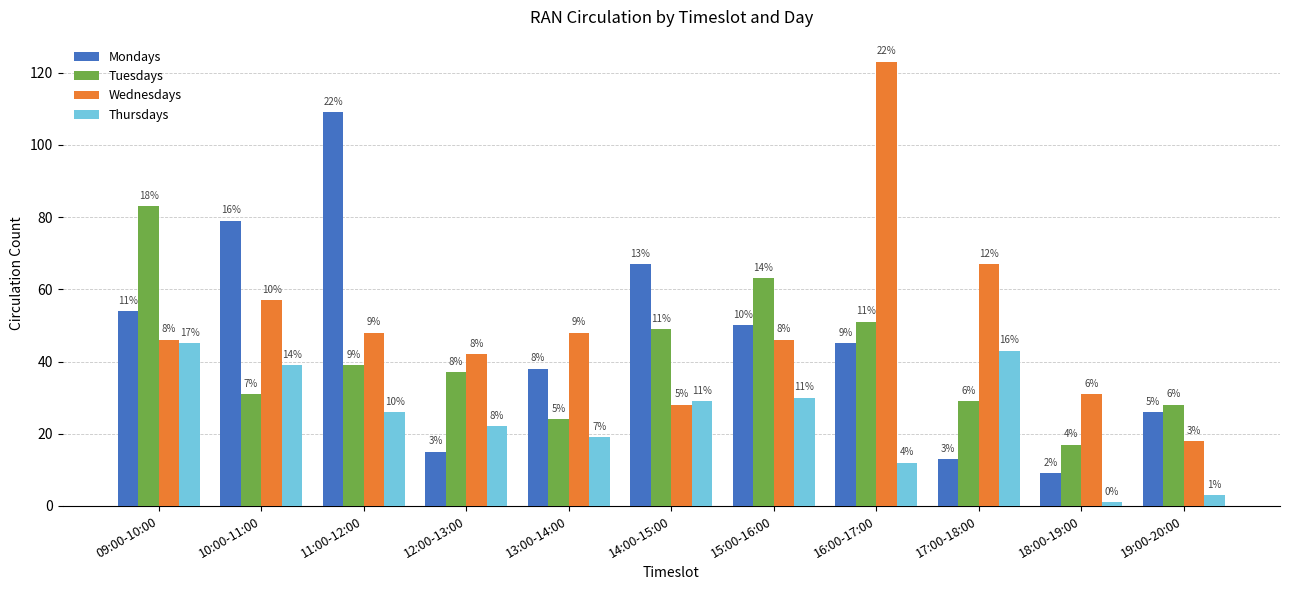

What is the label of the 3rd bar from the right?

17:00-18:00